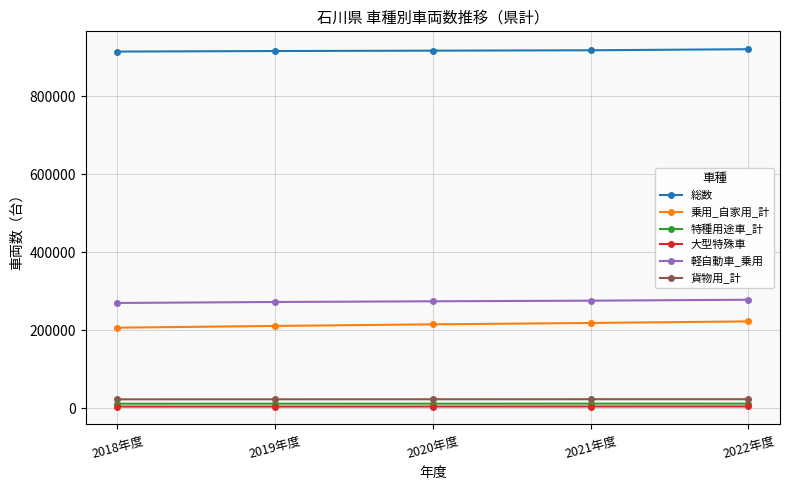

What is the sum of all 貨物用_計 values?

118065